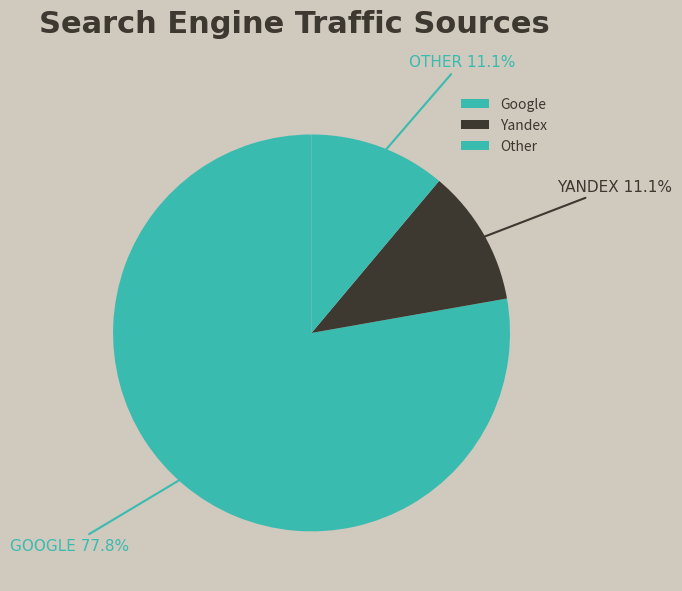

How many segments does this pie chart have?

3